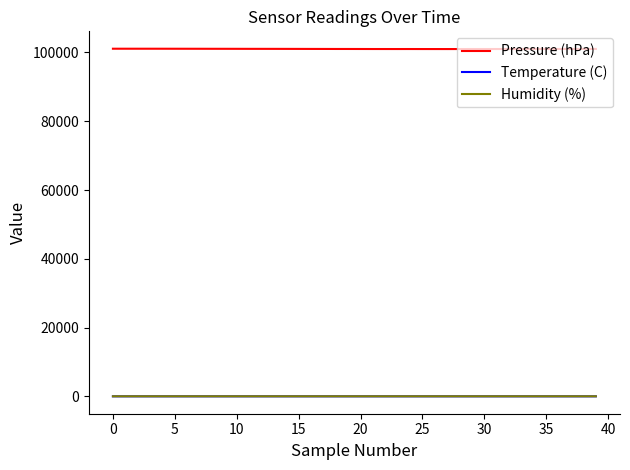

Which series has the largest total across all categories?

Pressure (hPa)